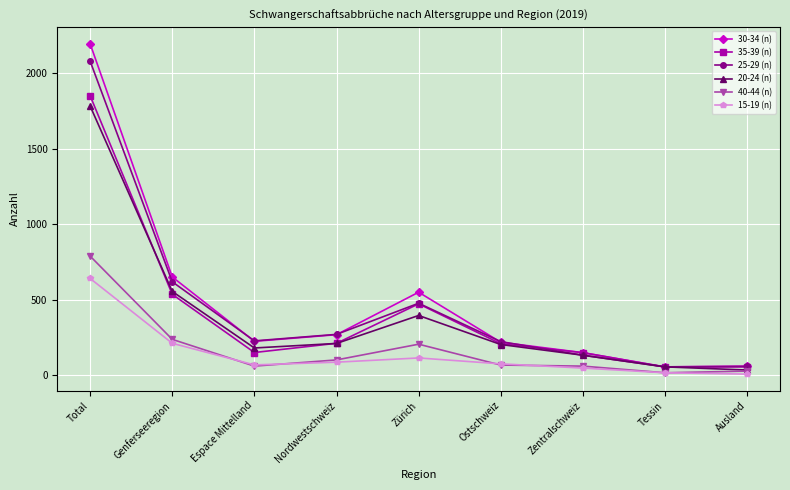

Which series has the largest range (max minus min)?

30-34 (n)